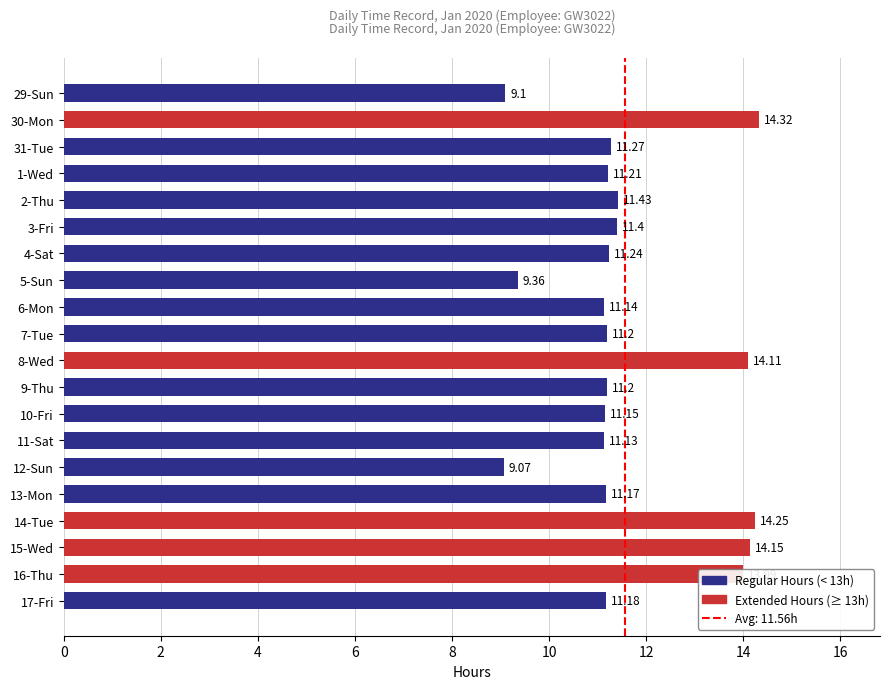

Between 15-Wed and 6-Mon, which is larger?

15-Wed